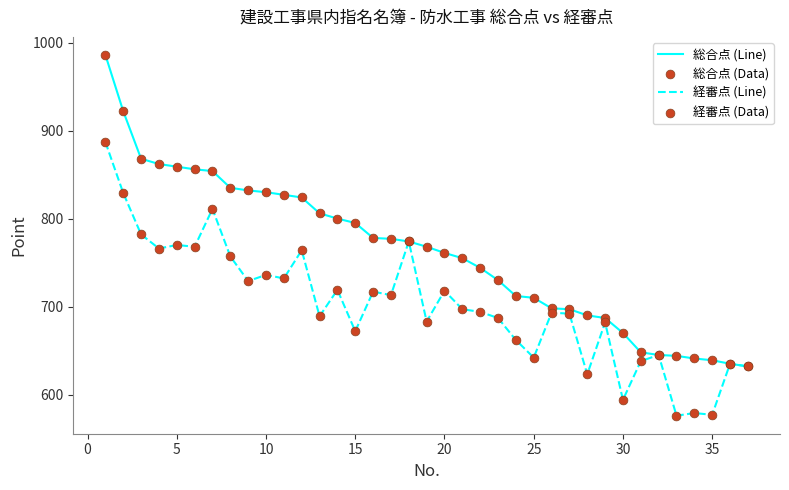

Which series has the widest spread of values?

総合点 (Line)